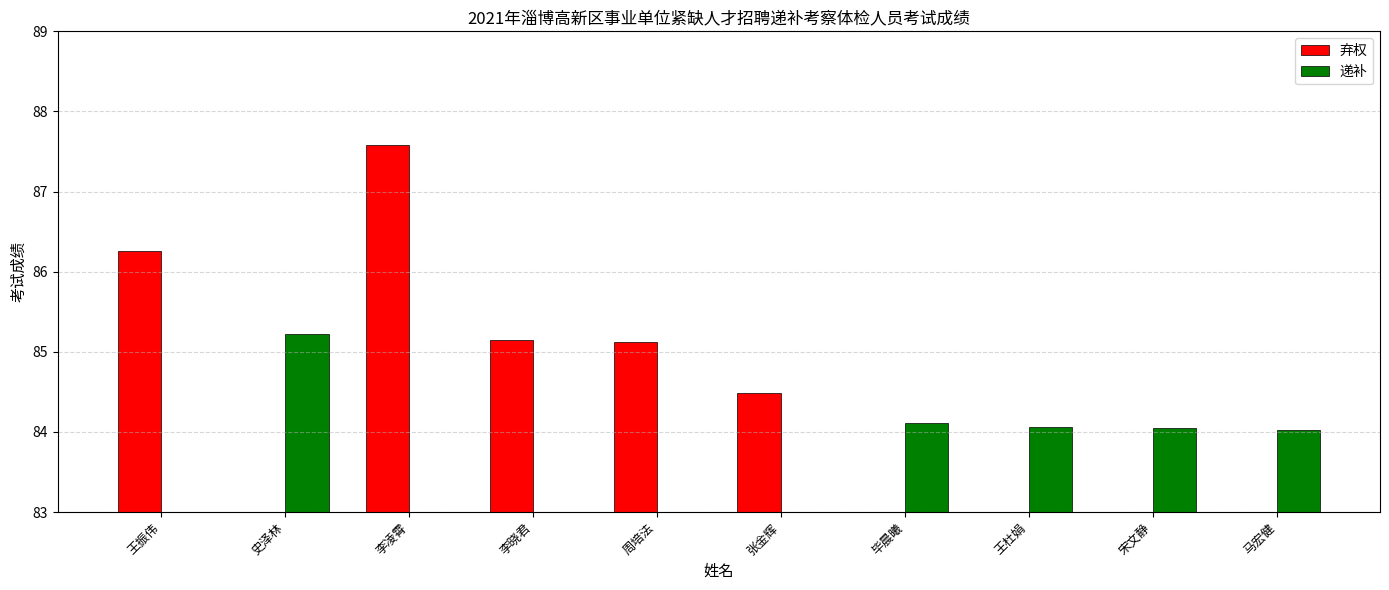

Rank the series at 王振伟 from lowest to highest value.

递补, 弃权